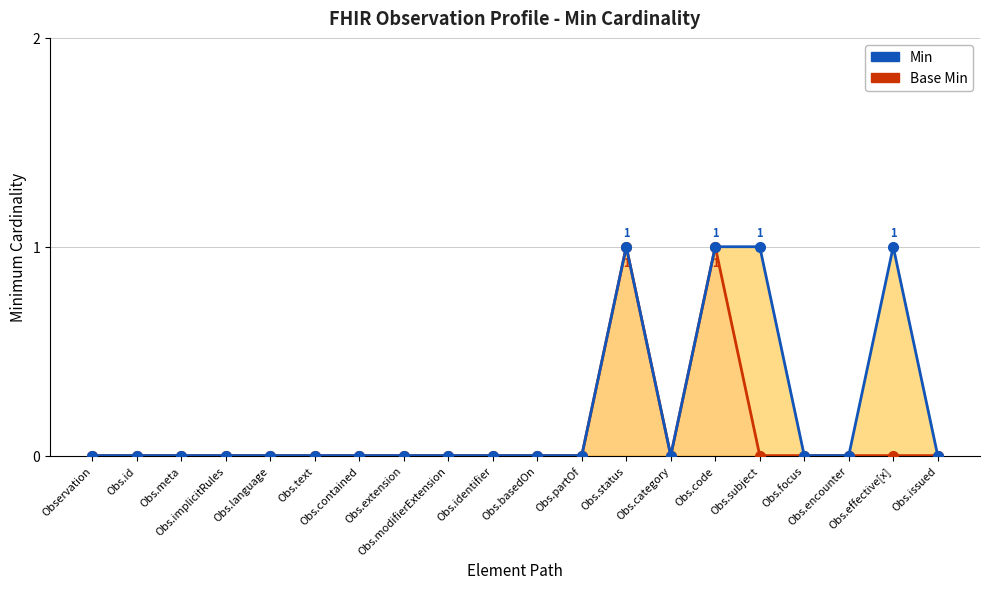

Reading left to right, transcribe all the data shown in this chart.

Base Min (line): Observation=0	Obs.id=0	Obs.meta=0	Obs.implicitRules=0	Obs.language=0	Obs.text=0	Obs.contained=0	Obs.extension=0	Obs.modifierExtension=0	Obs.identifier=0	Obs.basedOn=0	Obs.partOf=0	Obs.status=1	Obs.category=0	Obs.code=1	Obs.subject=0	Obs.focus=0	Obs.encounter=0	Obs.effective[x]=0	Obs.issued=0
Min (line): Observation=0	Obs.id=0	Obs.meta=0	Obs.implicitRules=0	Obs.language=0	Obs.text=0	Obs.contained=0	Obs.extension=0	Obs.modifierExtension=0	Obs.identifier=0	Obs.basedOn=0	Obs.partOf=0	Obs.status=1	Obs.category=0	Obs.code=1	Obs.subject=1	Obs.focus=0	Obs.encounter=0	Obs.effective[x]=1	Obs.issued=0